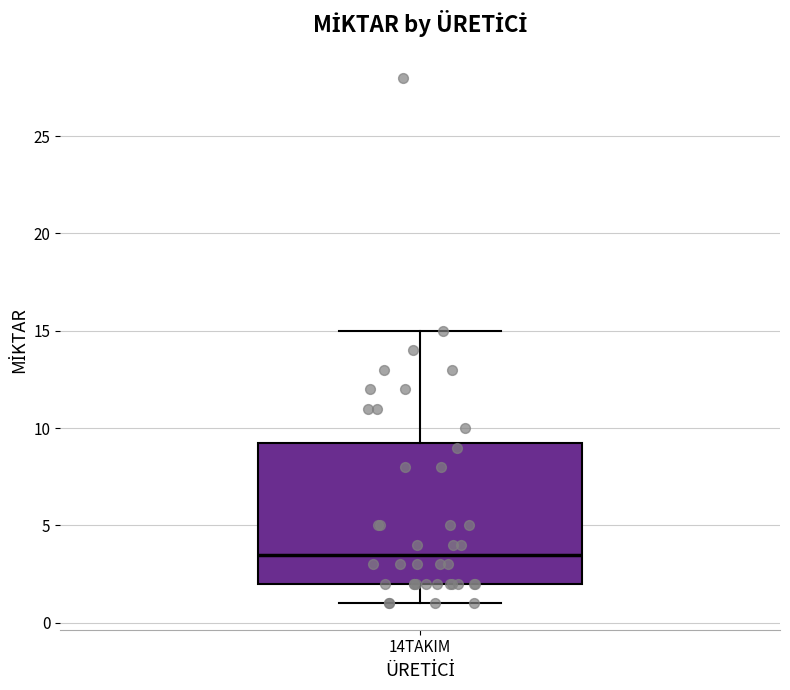

Where does the median line of the box for 14TAKIM sit on the y-axis? The values are not printed on the chart, so give them approximately, as read against the axis.

3.5